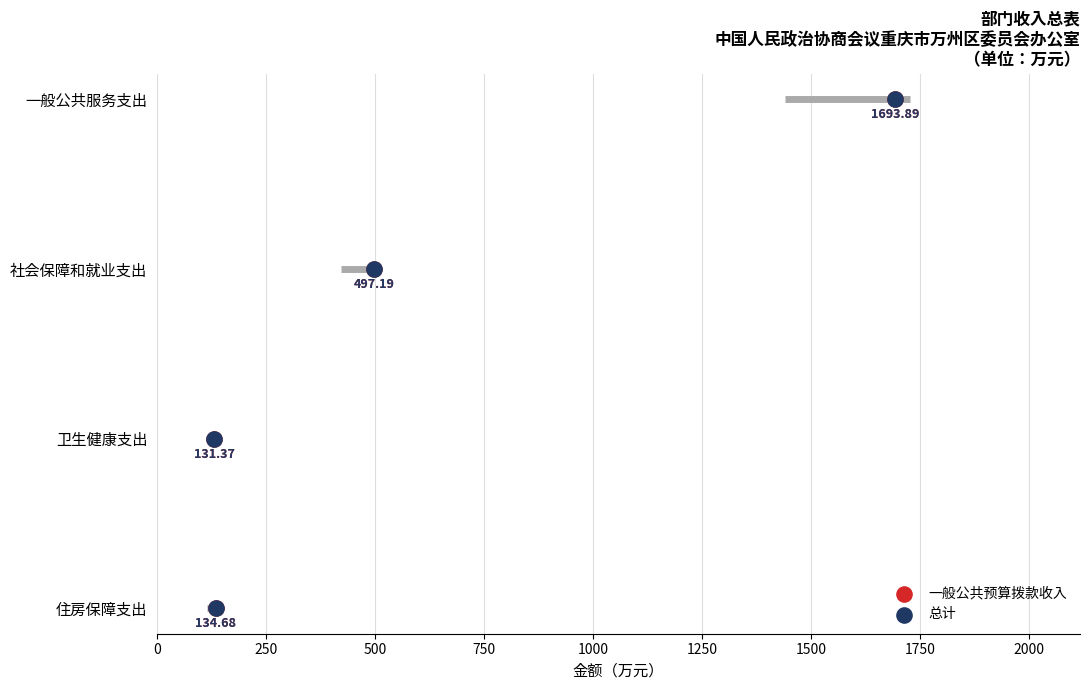

Which series has the largest total across all categories?

一般公共预算拨款收入